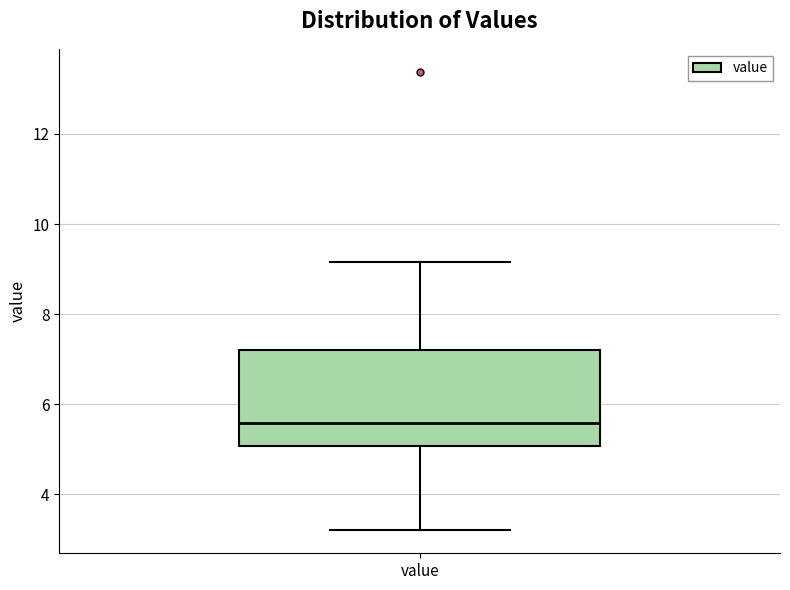

Read this box plot against the y-axis: the position of the median line, the range covered by the box, and the ends of both whiskers. The values are not printed on the chart, so give them approximately, as read against the axis.

median 5.6, box 5.0 to 7.2, whiskers 3.2 to 9.2